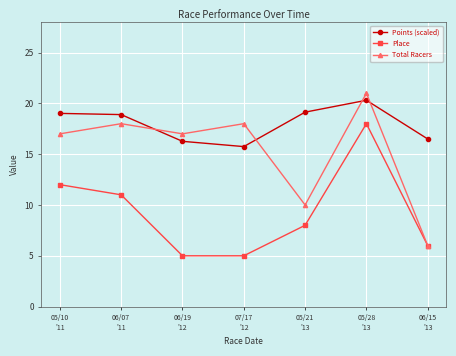

The Place series shows 6.0 at 06/15
'13. True or false?

True